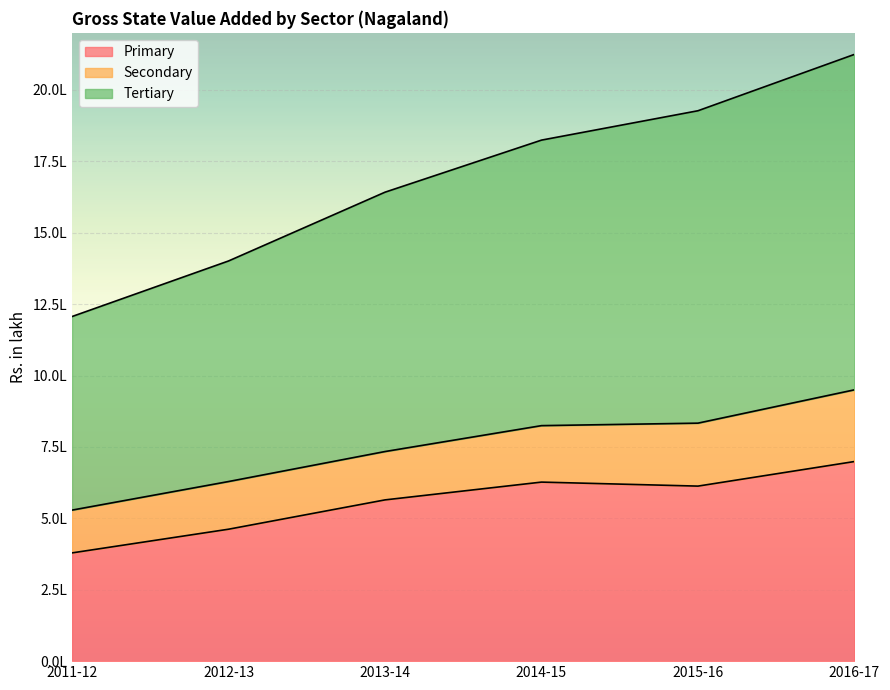

Where is Primary nearest to the value 538998?

2013-14